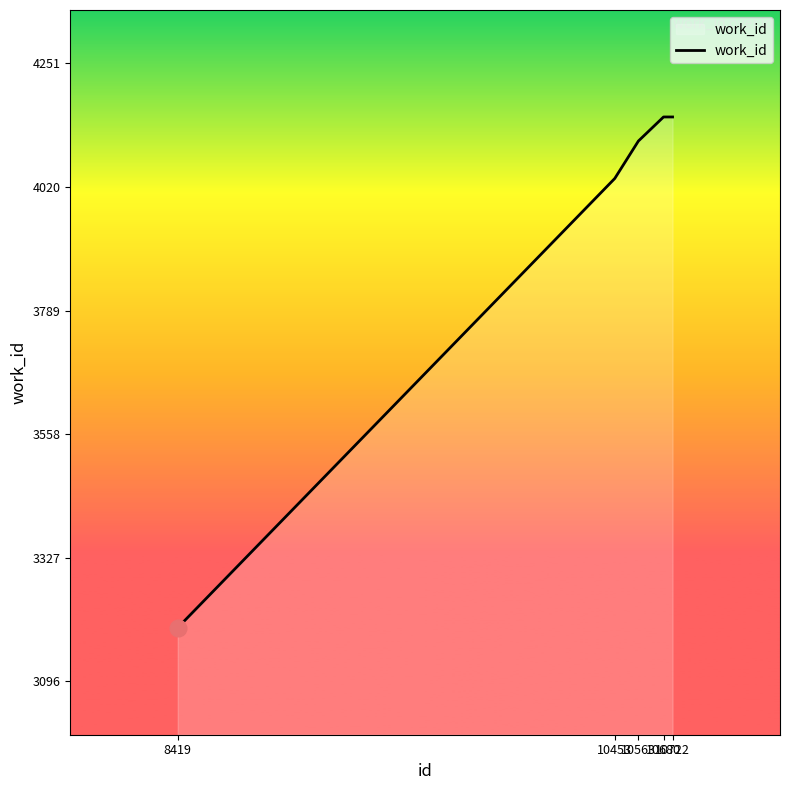

What is the difference between the second highest and second lowest values?

115